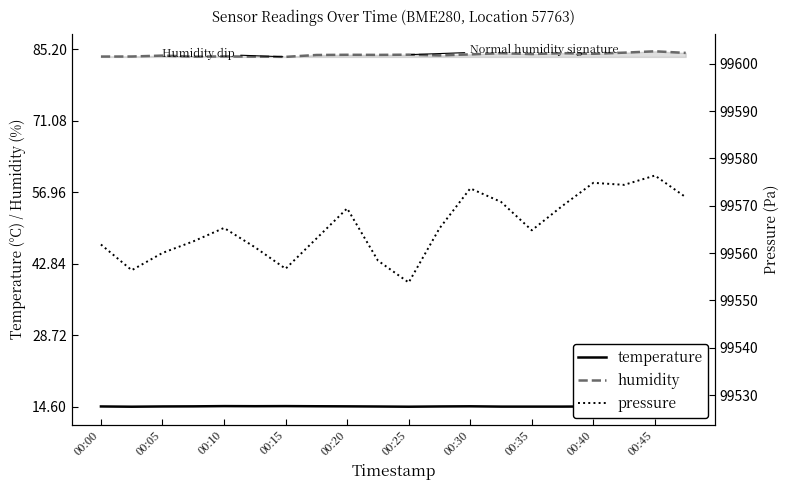

Which series has the largest total across all categories?

pressure